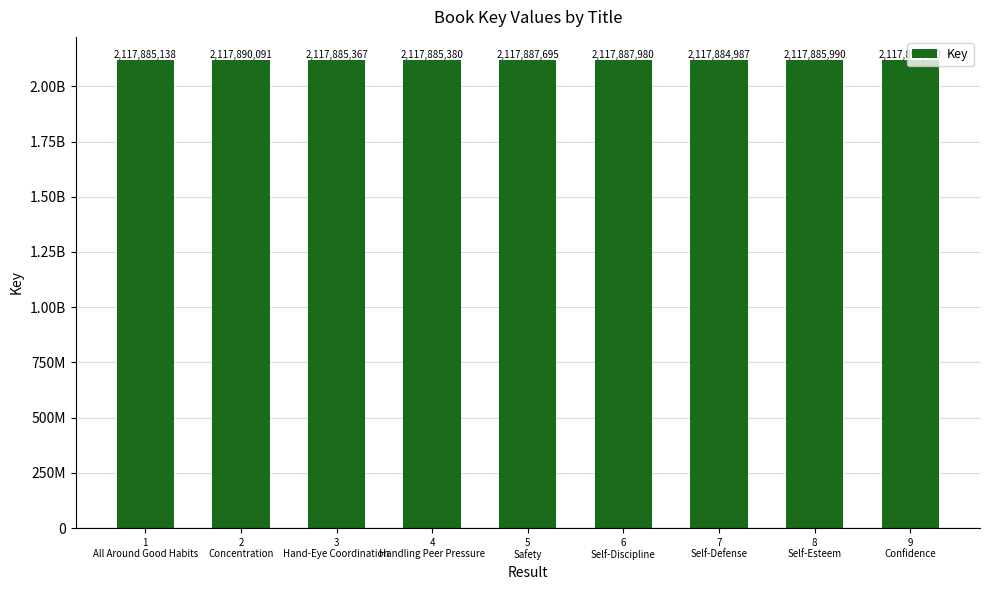

What is the change in value from 1
All Around Good Habits to 4
Handling Peer Pressure?

+242